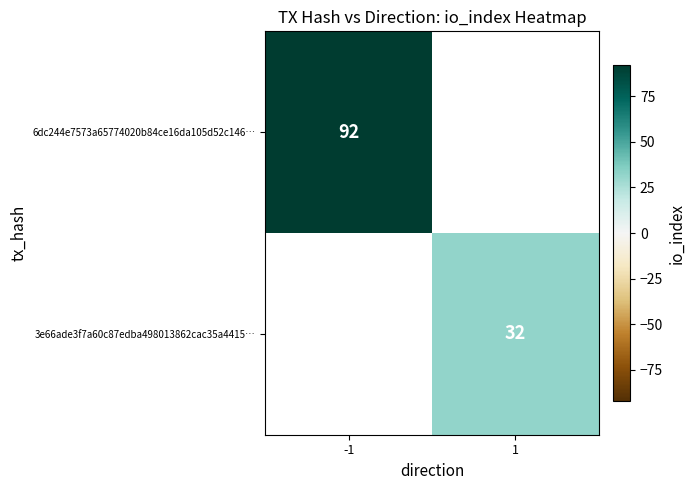

The value of 3e66ade3f7a60c87edba498013862cac35a4415… at 1 is 21. True or false?

False